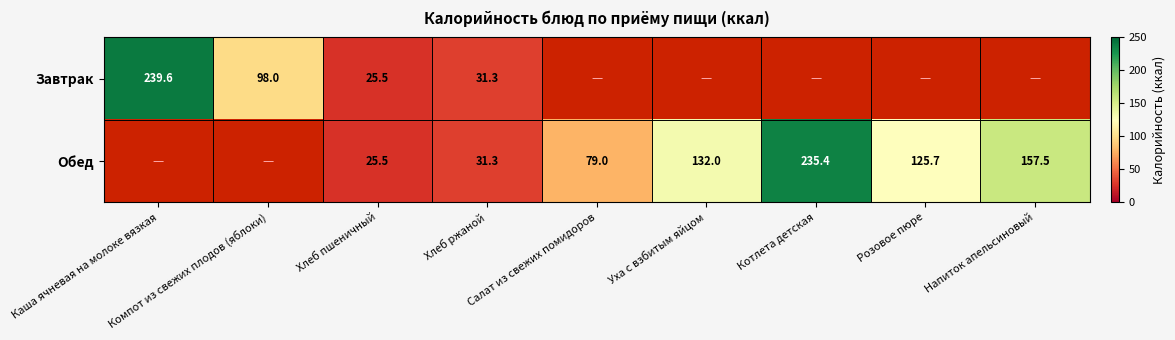

The value of Обед at Хлеб ржаной is 31.3. True or false?

True